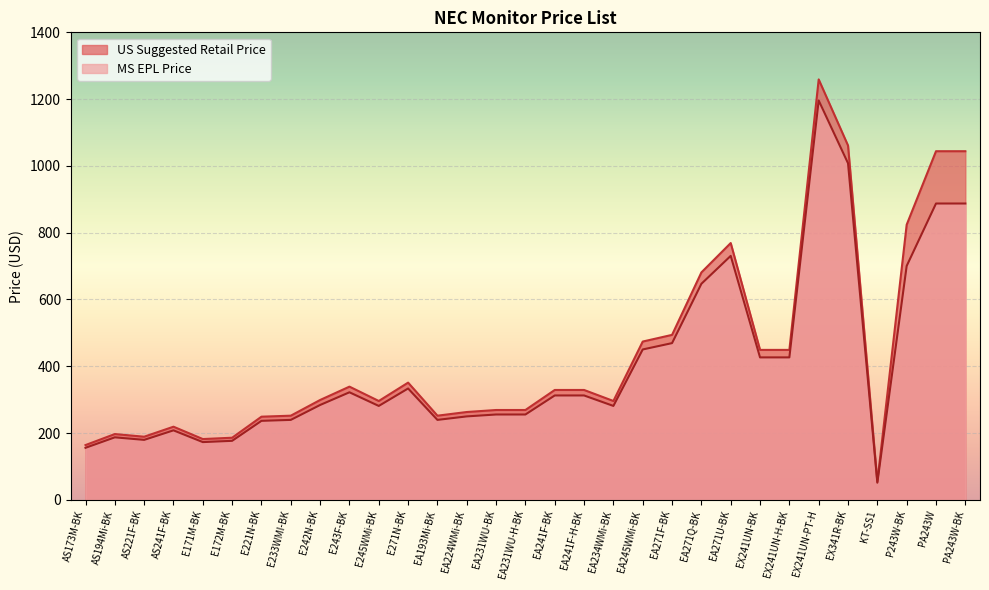

Reading left to right, extract all data points from this chart.

US Suggested Retail Price: AS173M-BK=164.0	AS194Mi-BK=197.0	AS221F-BK=189.0	AS241F-BK=219.0	E171M-BK=182.0	E172M-BK=186.0	E221N-BK=249.0	E233WMI-BK=252.0	E242N-BK=299.0	E243F-BK=339.0	E245WMi-BK=296.0	E271N-BK=351.0	EA193Mi-BK=252.0	EA224WMi-BK=263.0	EA231WU-BK=269.0	EA231WU-H-BK=269.0	EA241F-BK=329.0	EA241F-H-BK=329.0	EA234WMi-BK=296.0	EA245WMi-BK=474.0	EA271F-BK=494.0	EA271Q-BK=681.0	EA271U-BK=769.0	EX241UN-BK=449.0	EX241UN-H-BK=449.0	EX241UN-PT-H=1259.0	EX341R-BK=1061.0	KT-SS1=54.0	P243W-BK=824.0	PA243W=1044.0	PA243W-BK=1044.0
MS EPL Price: AS173M-BK=155.8	AS194Mi-BK=187.2	AS221F-BK=179.6	AS241F-BK=208.1	E171M-BK=172.9	E172M-BK=176.7	E221N-BK=236.6	E233WMI-BK=239.4	E242N-BK=284.1	E243F-BK=322.1	E245WMi-BK=281.2	E271N-BK=333.4	EA193Mi-BK=239.4	EA224WMi-BK=249.8	EA231WU-BK=255.6	EA231WU-H-BK=255.6	EA241F-BK=312.6	EA241F-H-BK=312.6	EA234WMi-BK=281.2	EA245WMi-BK=450.3	EA271F-BK=469.3	EA271Q-BK=647.0	EA271U-BK=730.5	EX241UN-BK=426.6	EX241UN-H-BK=426.6	EX241UN-PT-H=1196.0	EX341R-BK=1008.0	KT-SS1=51.3	P243W-BK=700.4	PA243W=887.4	PA243W-BK=887.4